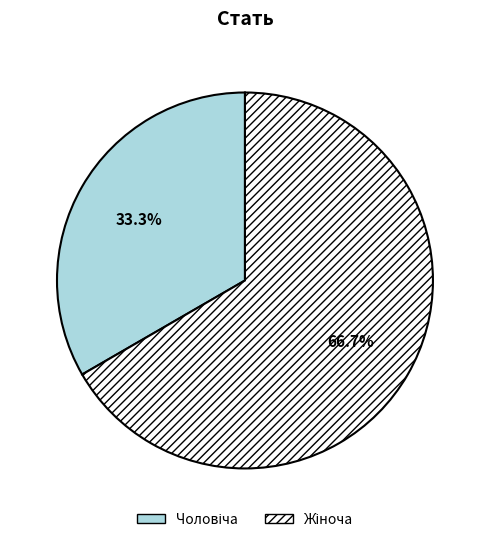

Is there any slice that represents more than half of the pie?

Yes